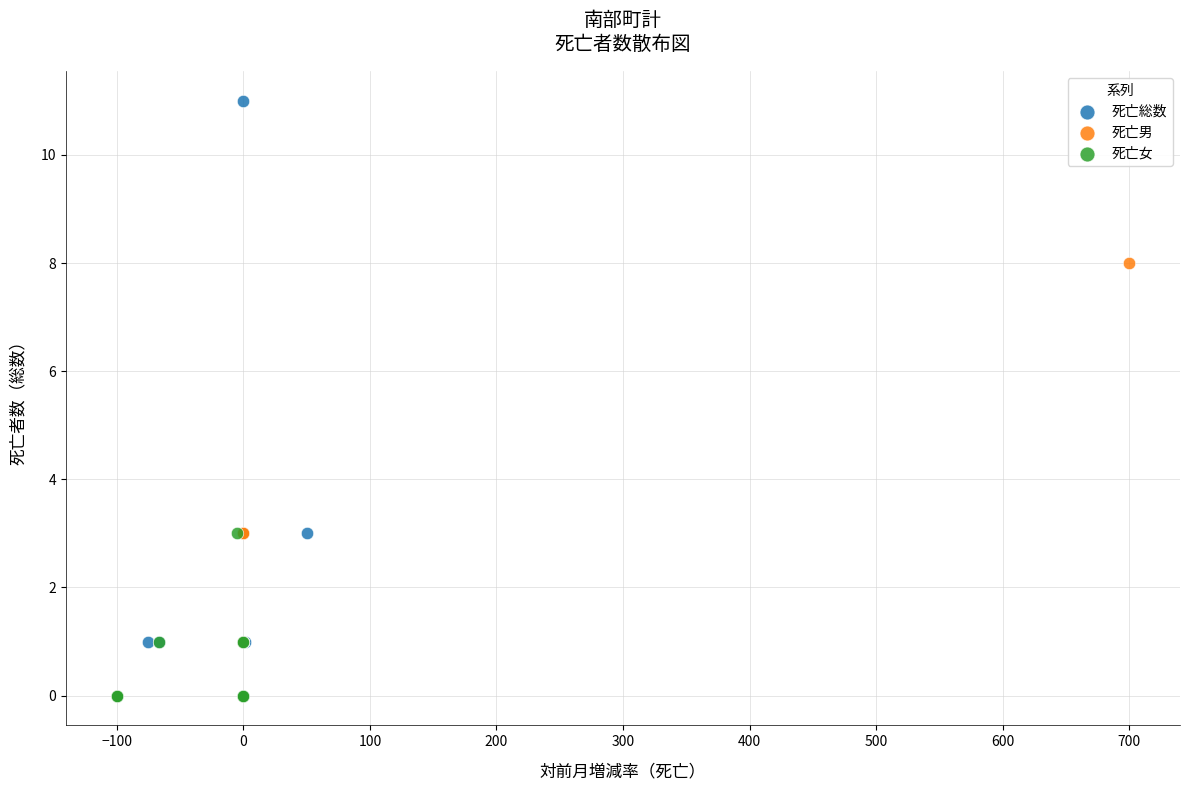

What are all the series names shown in the legend?

死亡総数, 死亡男, 死亡女